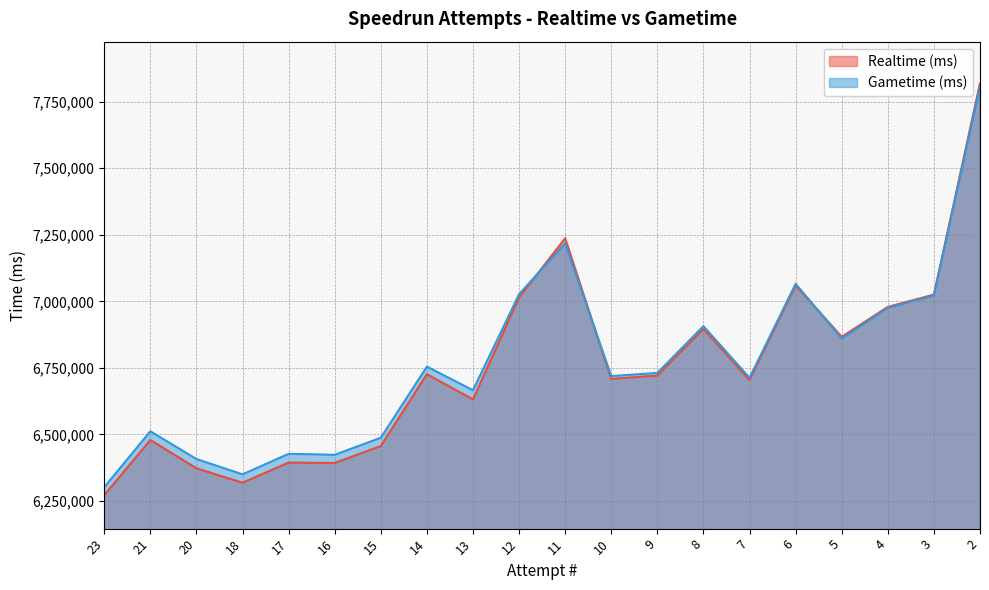

Between which two adjacent categories do Gametime (ms) and Realtime (ms) first intersect?

12 and 11